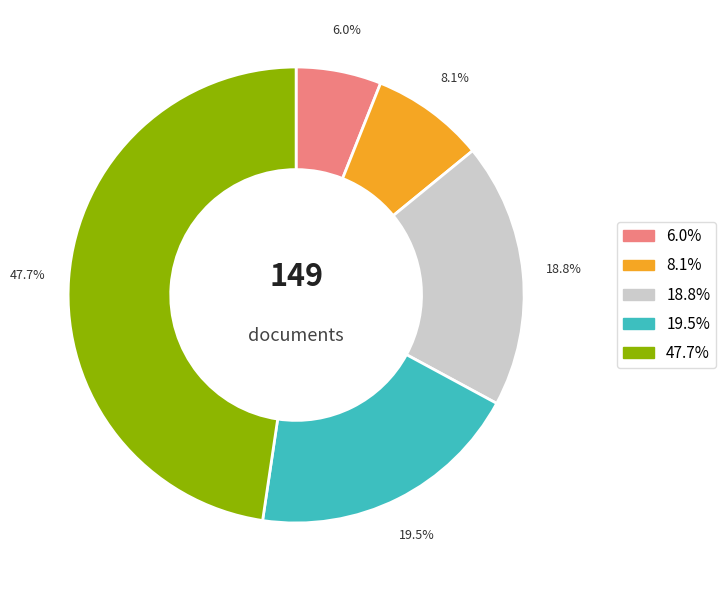

Does any single category account for the majority?

No